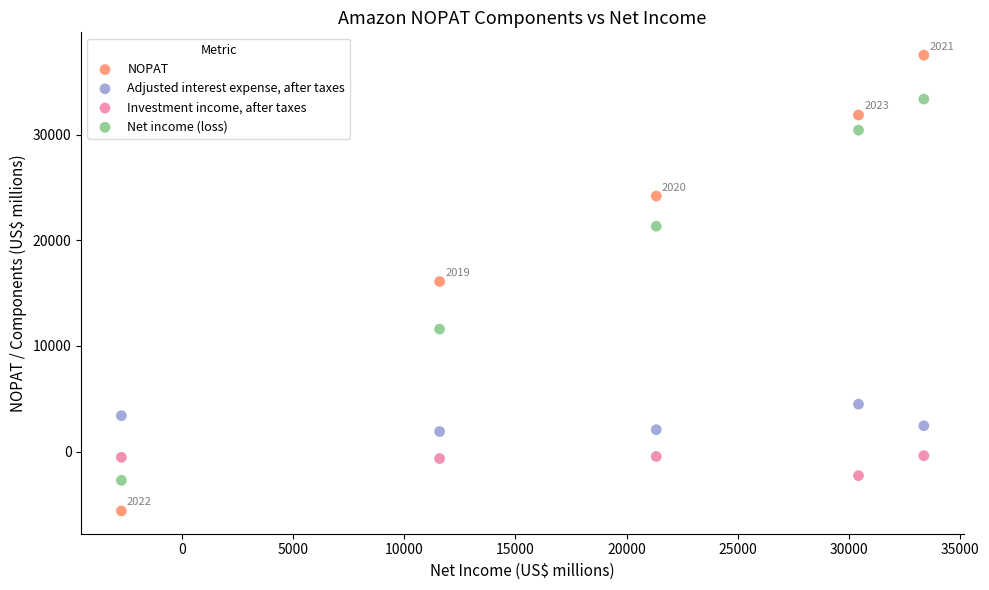

In the Net income (loss) series, what Y value is closest to 15321?

11588